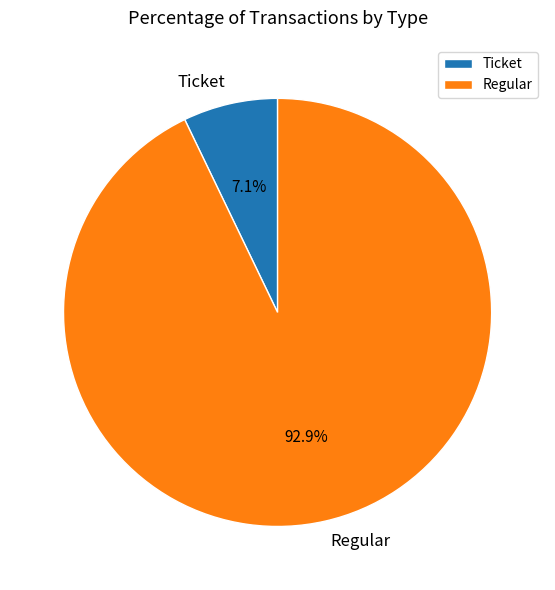

To the nearest percent, what is the average slice percentage?

50%